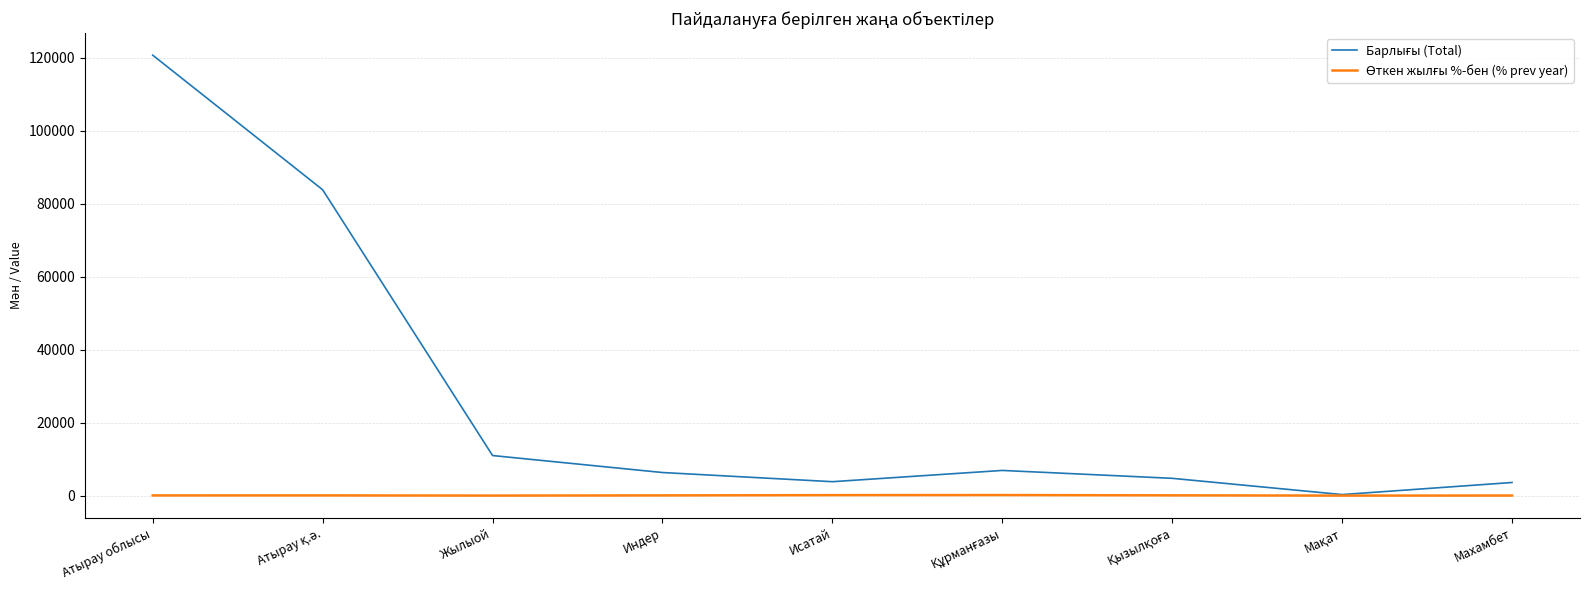

What is the greatest value displayed?

120646.0